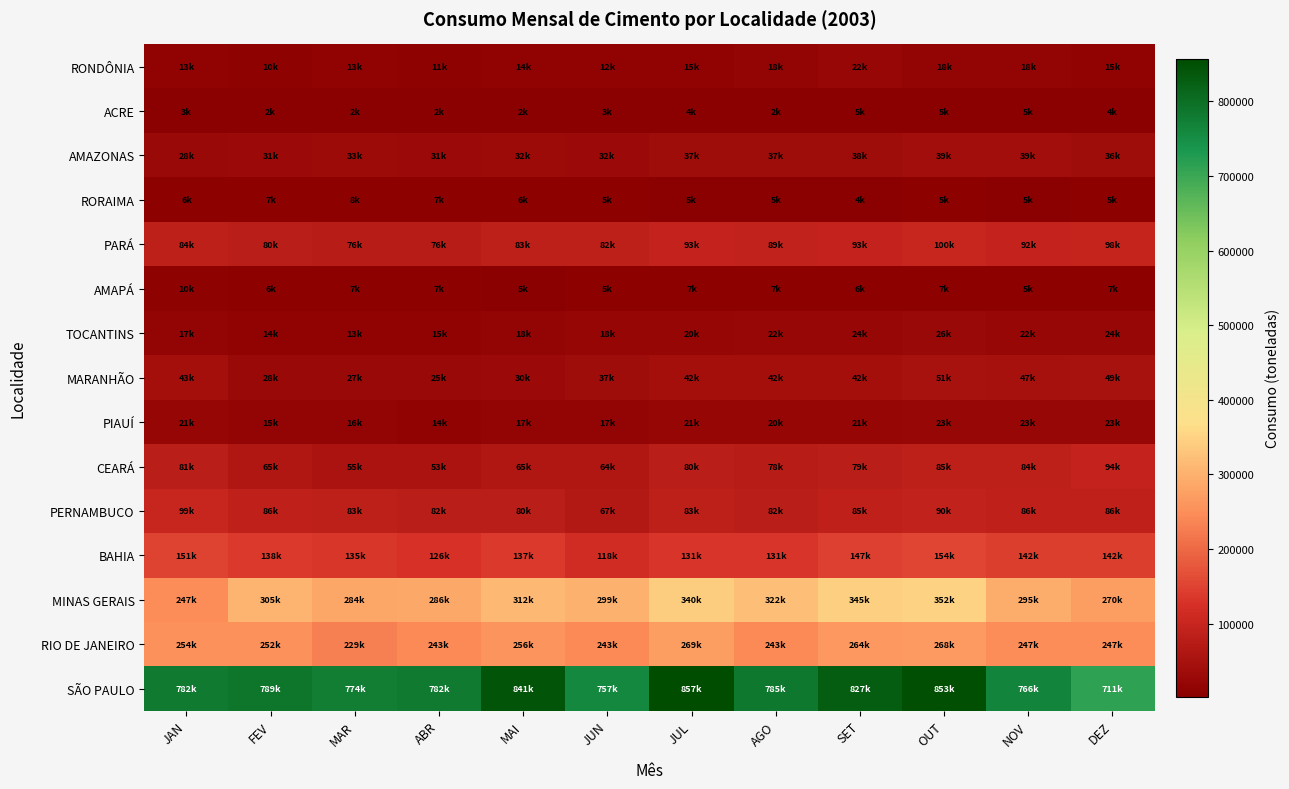

What is the total value across all series at MAI?

1905362